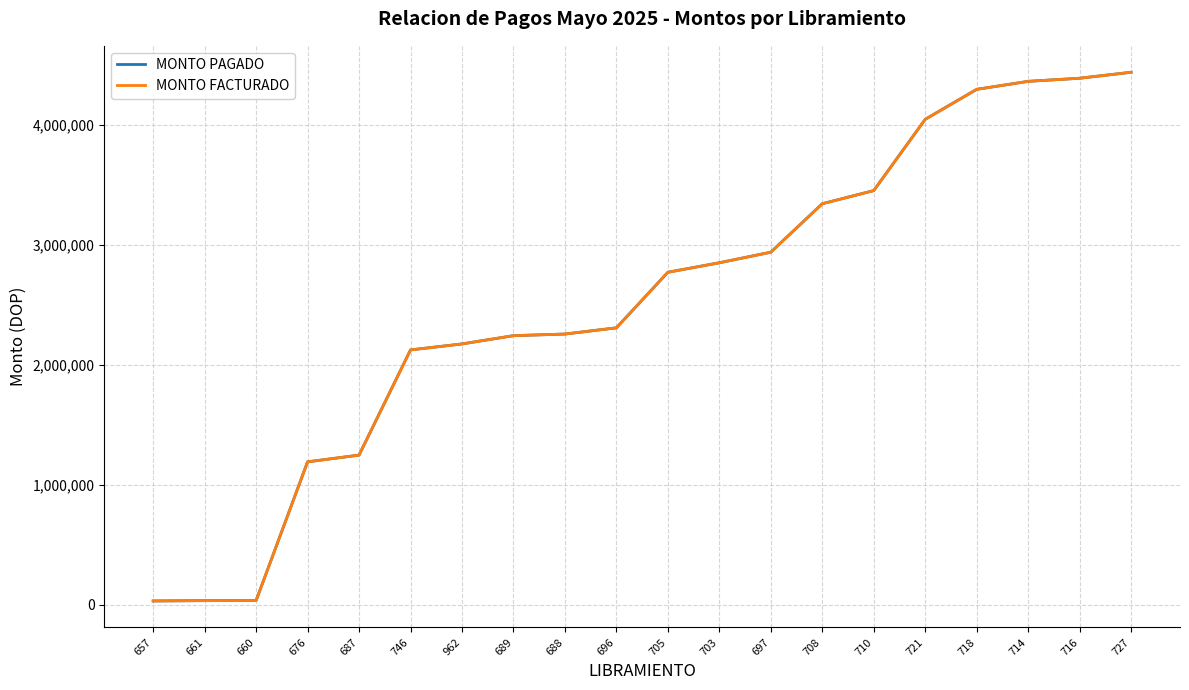

Does the chart display data point markers on the line(s)?

No